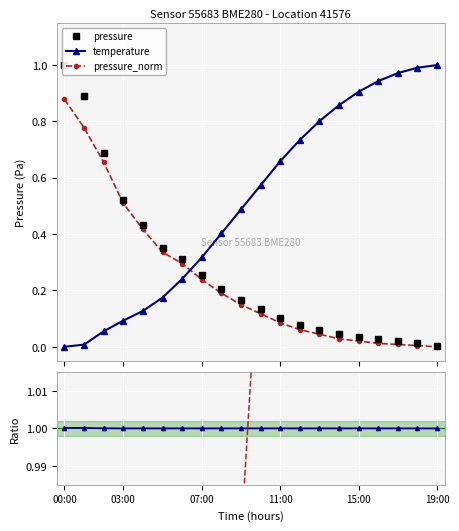

Does the chart display data point markers on the line(s)?

Yes